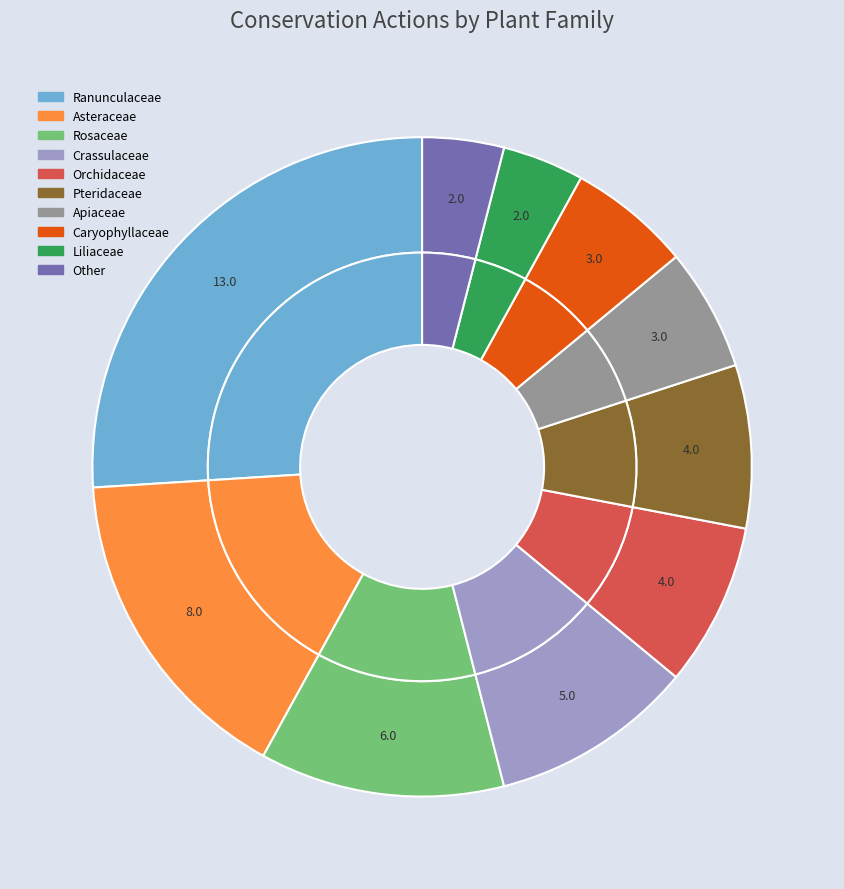

The Pteridaceae slice represents 8% of the pie. True or false?

True